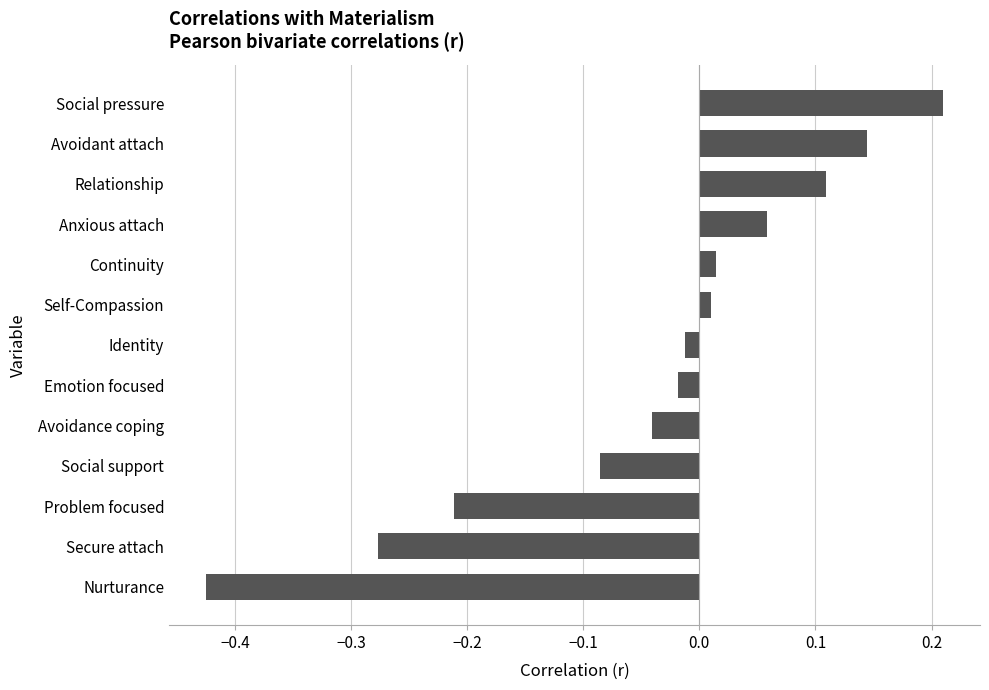

The chart shows a value of 0.0 at Anxious attach. True or false?

False